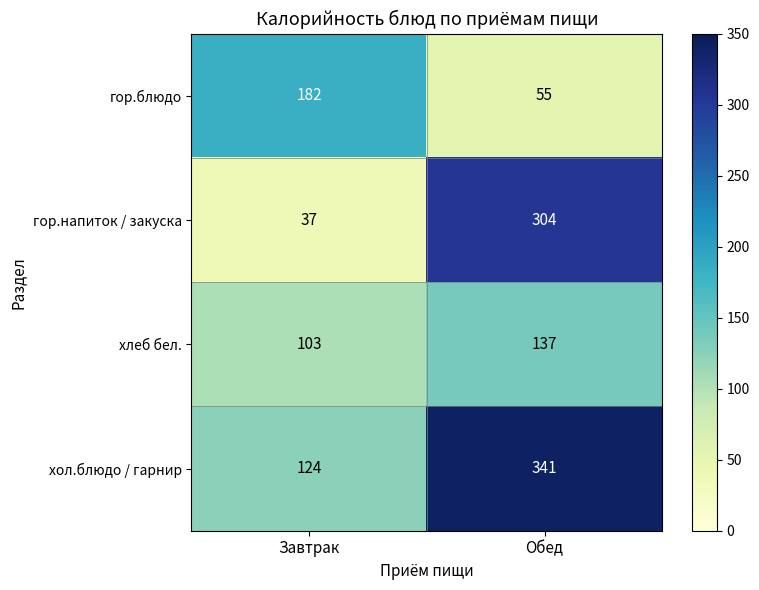

Which series has the largest total across all categories?

хол.блюдо / гарнир